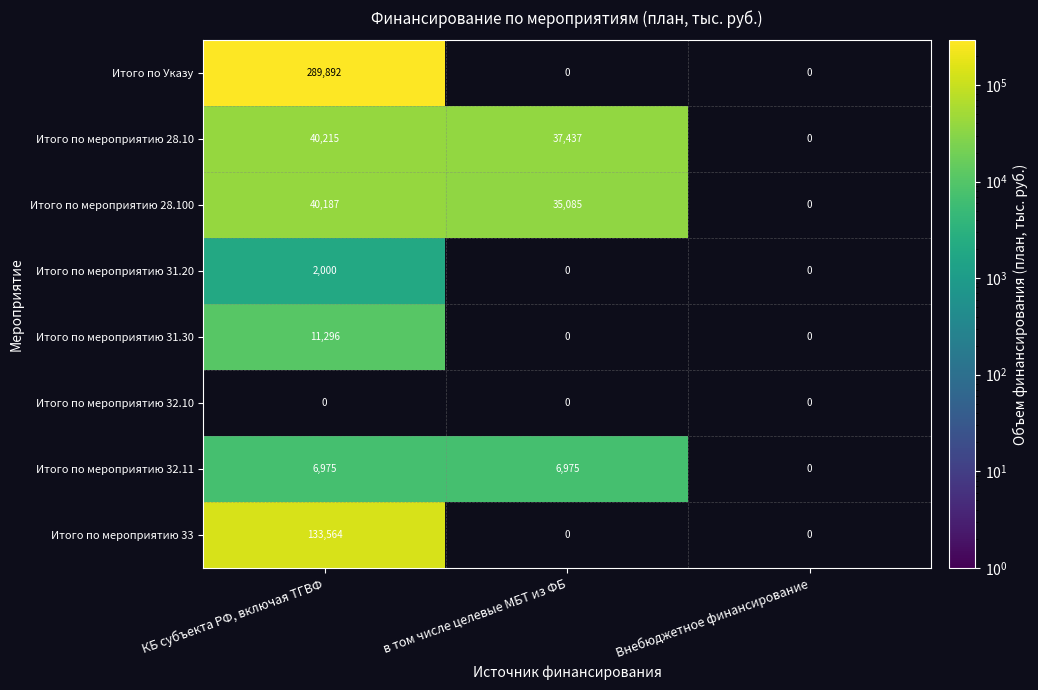

The value of Итого по мероприятию 33 at КБ субъекта РФ, включая ТГВФ is 41270. True or false?

False